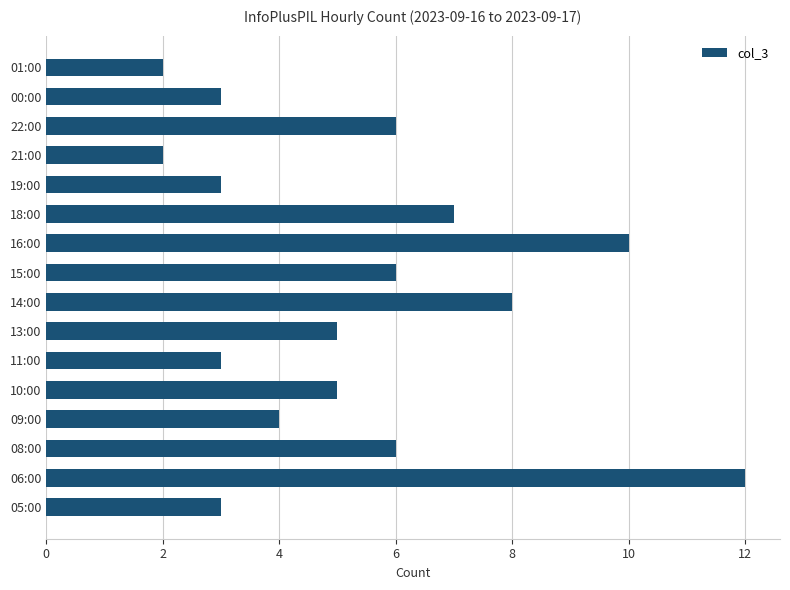

Is it true that the value at 19:00 is 3?

True